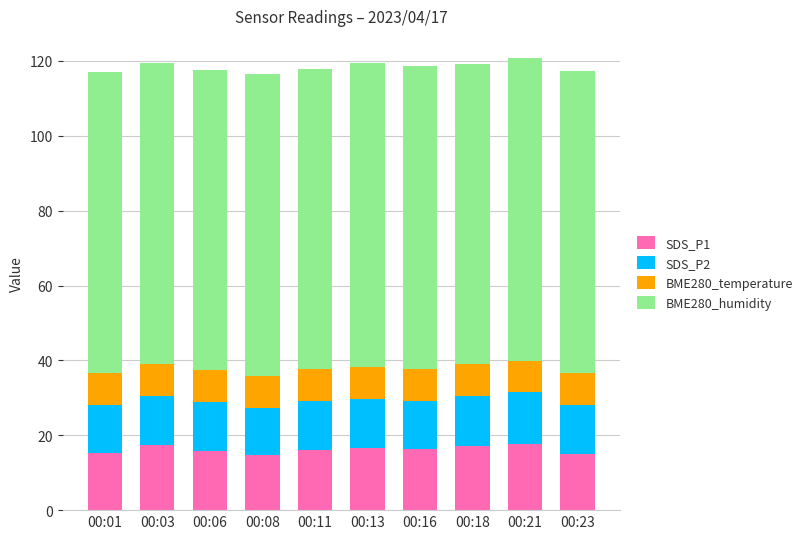

What is the difference between the maximum and minimum values in the SDS_P1 series?

2.9